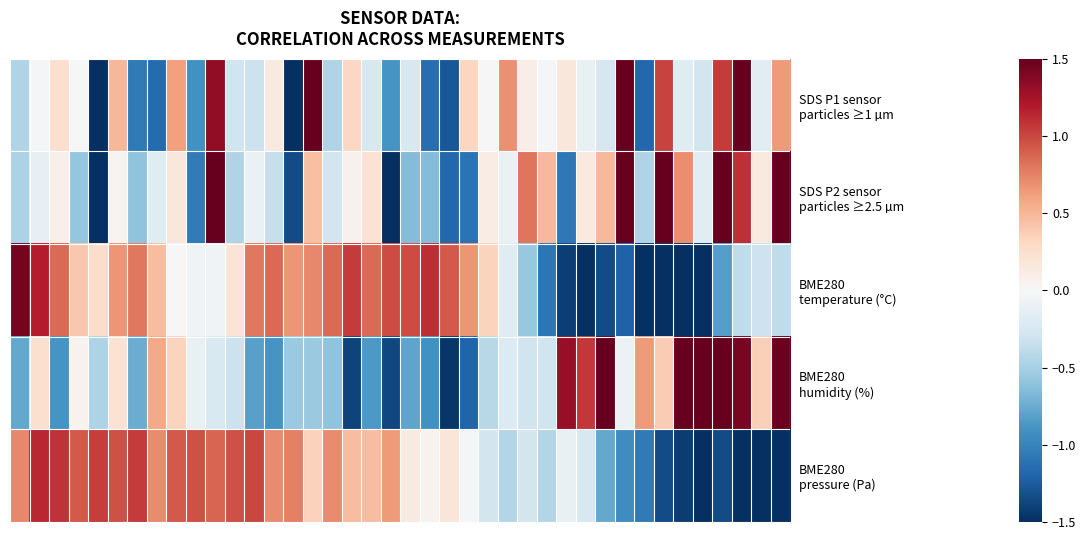

At how many categories does at least one series exceed 0?

40